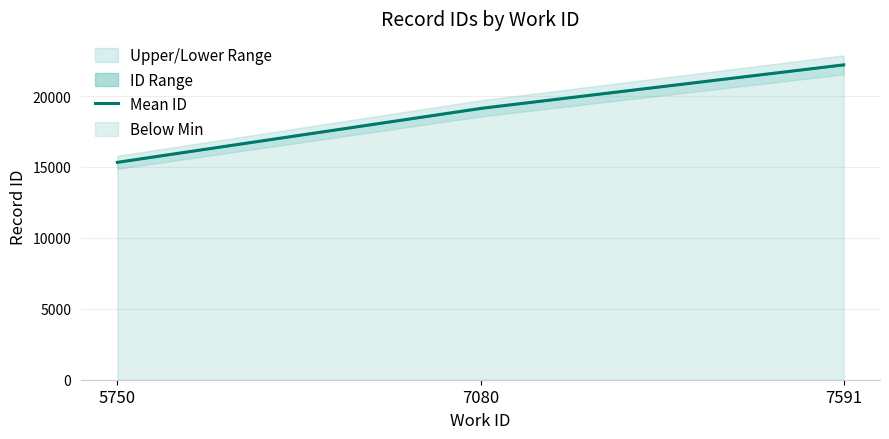

True or false: the data has more than 2 interior local peaks.

False